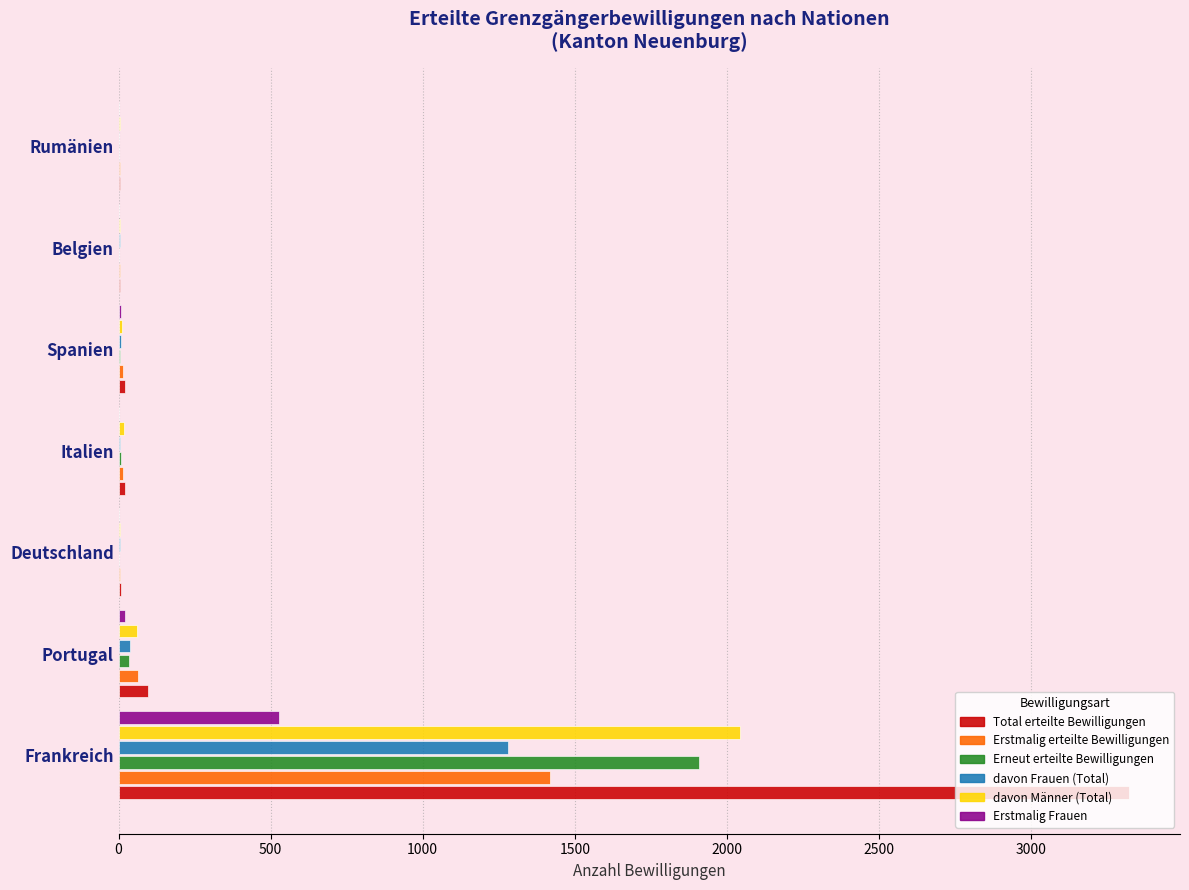

Which category has the highest value in the Erneut erteilte Bewilligungen series?

Frankreich